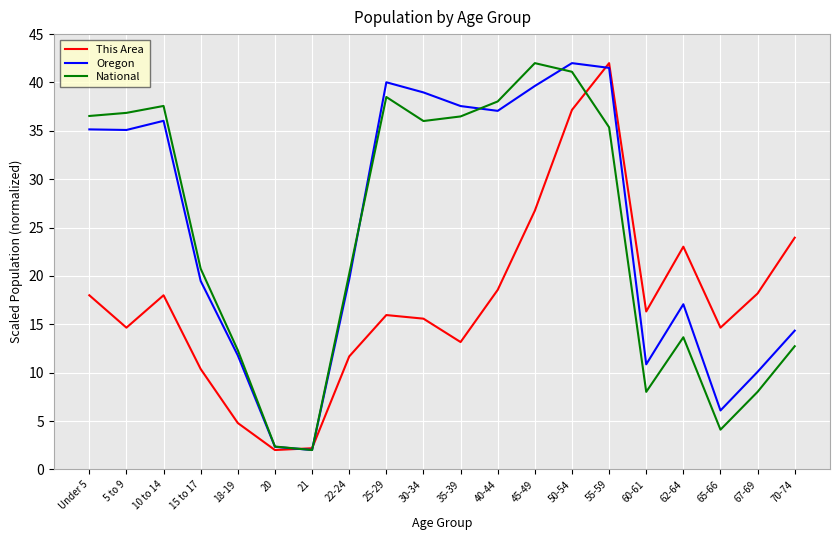

Where does the Oregon series first go above 35?

Under 5